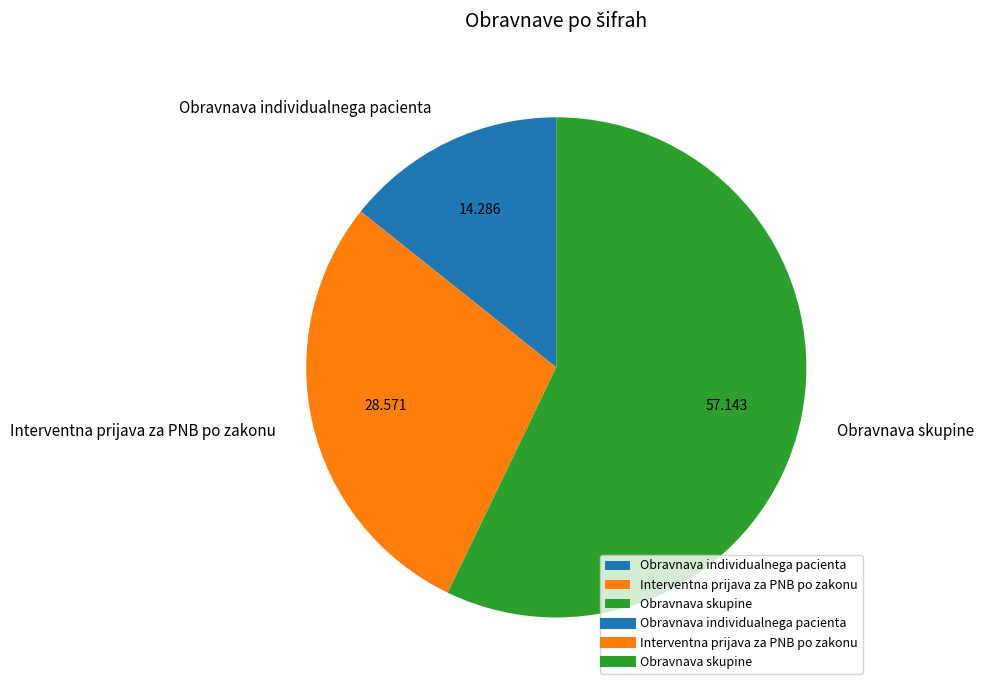

Which category accounts for the majority?

Obravnava skupine